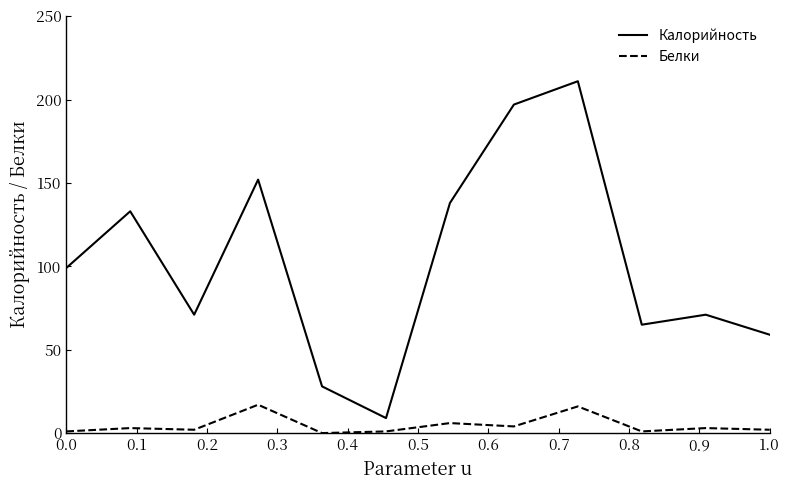

What is the greatest value displayed?

211